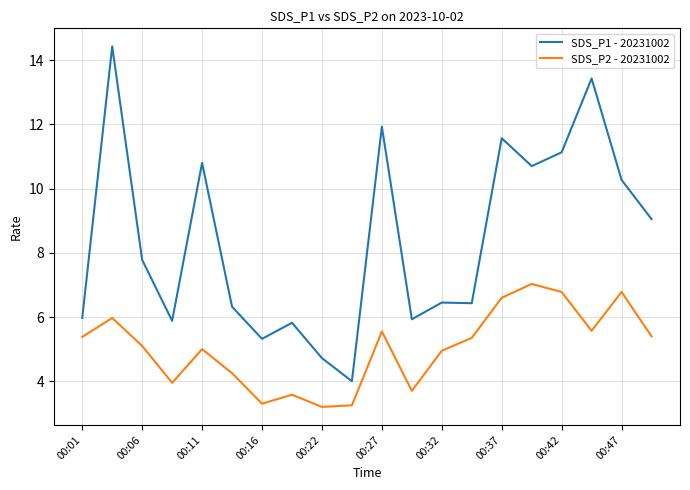

Which series has the largest range (max minus min)?

SDS_P1 - 20231002